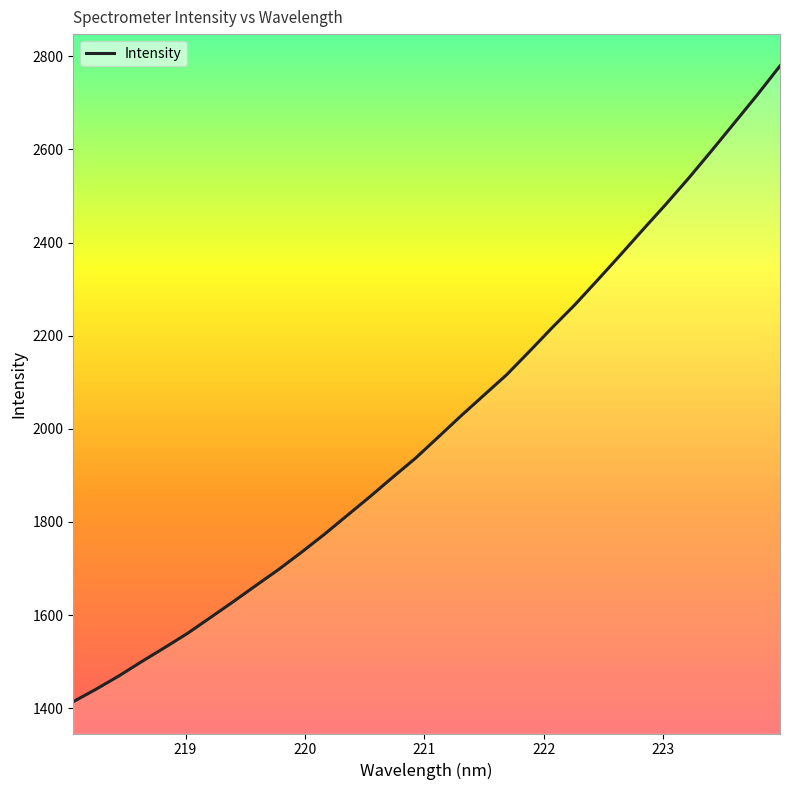

Is this an area chart (filled region under the line)?

No